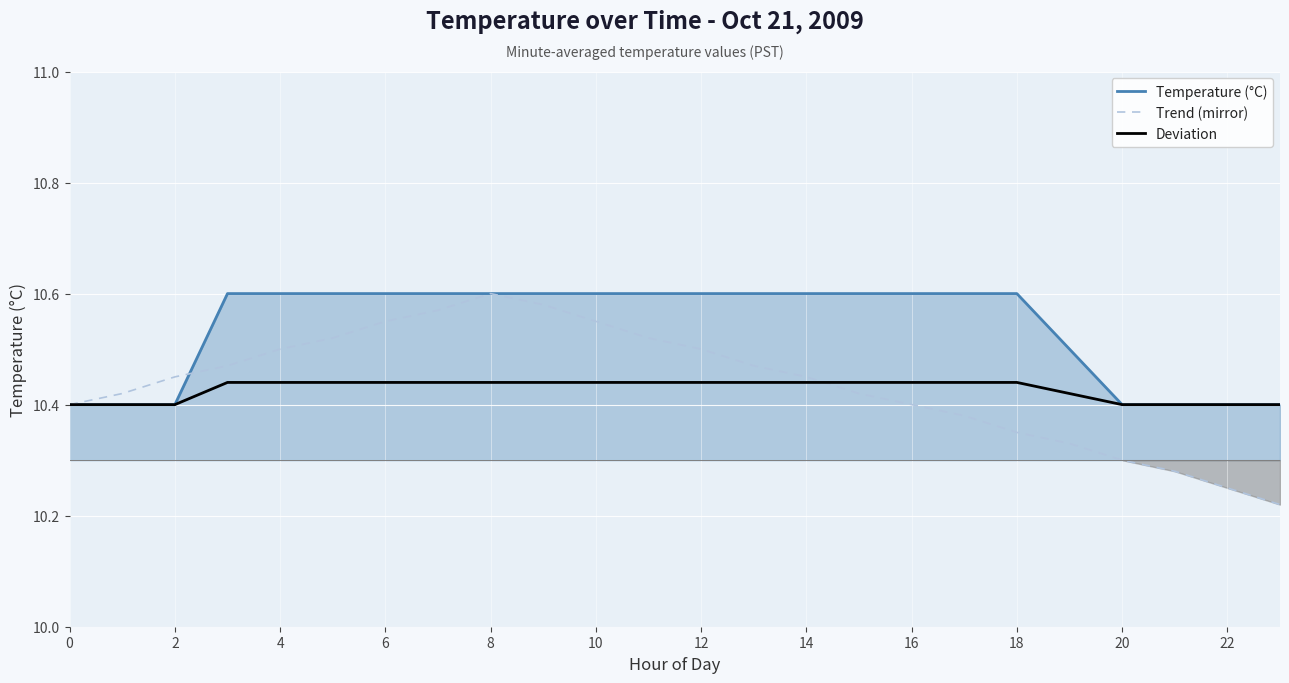

What is the maximum value shown in the chart?

10.6